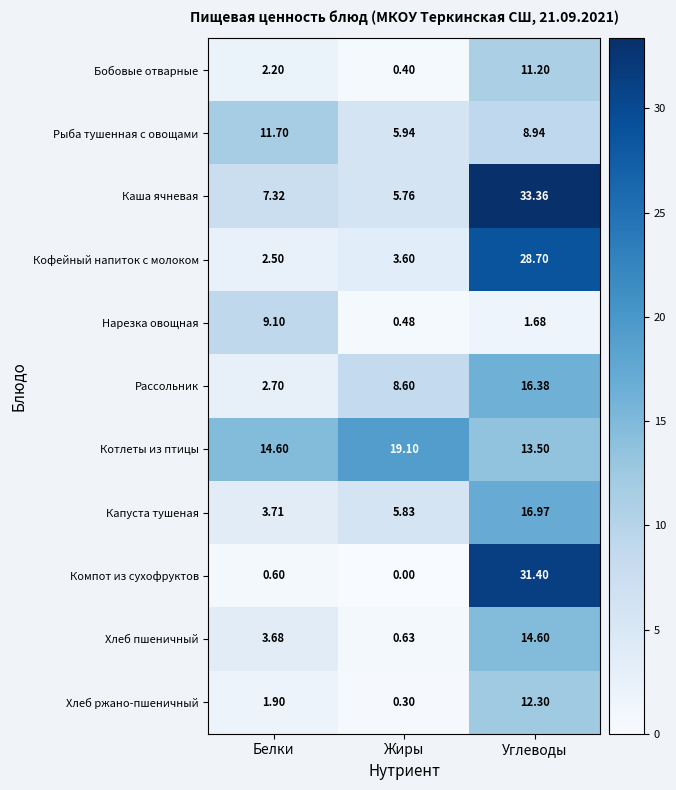

Rank the series by their maximum value, from highest to lowest.

Каша ячневая, Компот из сухофруктов, Кофейный напиток с молоком, Котлеты из птицы, Капуста тушеная, Рассольник, Хлеб пшеничный, Хлеб ржано-пшеничный, Рыба тушенная с овощами, Бобовые отварные, Нарезка овощная